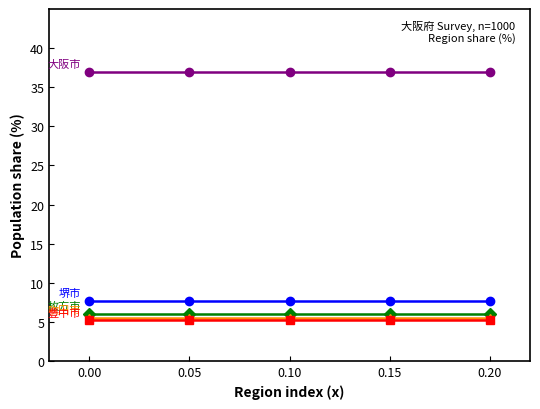

What is the total value across all series at 0.15?

61.4